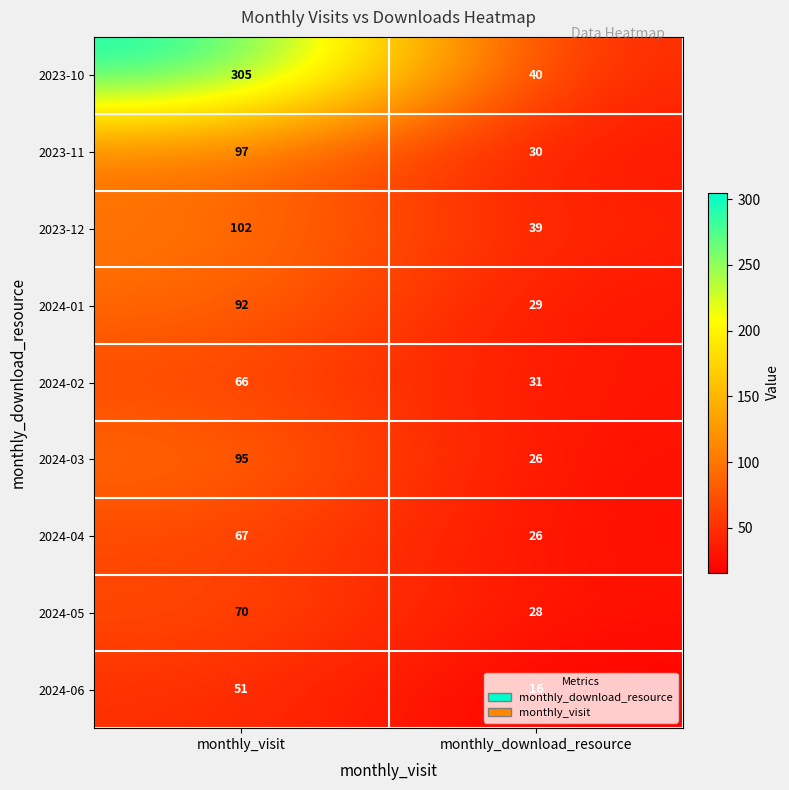

What is the spread (max minus min) of values at monthly_download_resource?

24